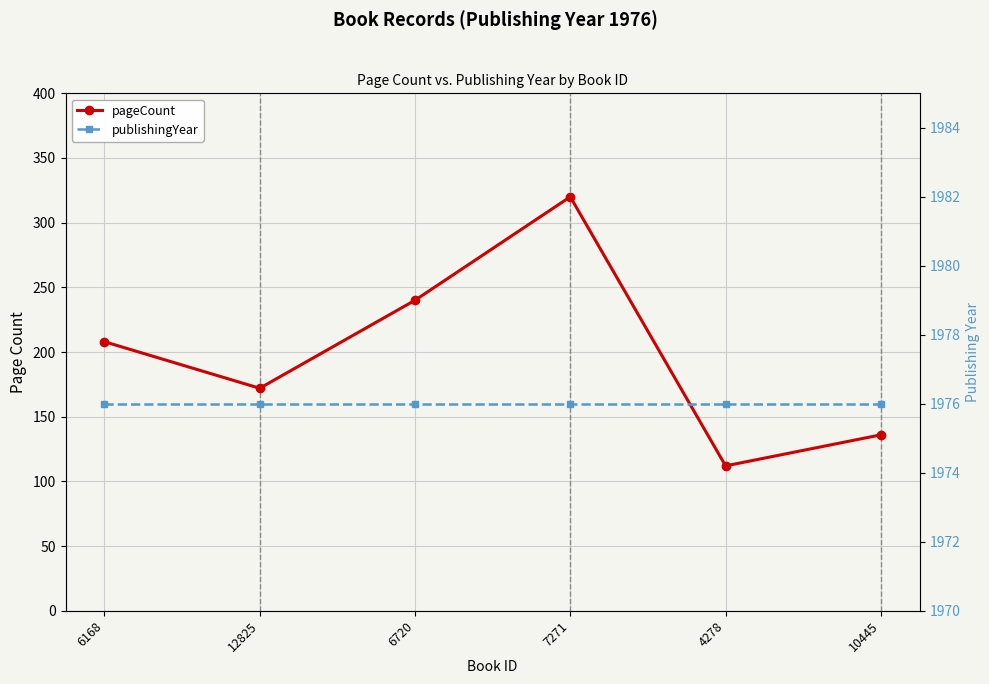

What position from the right is 6720?

4